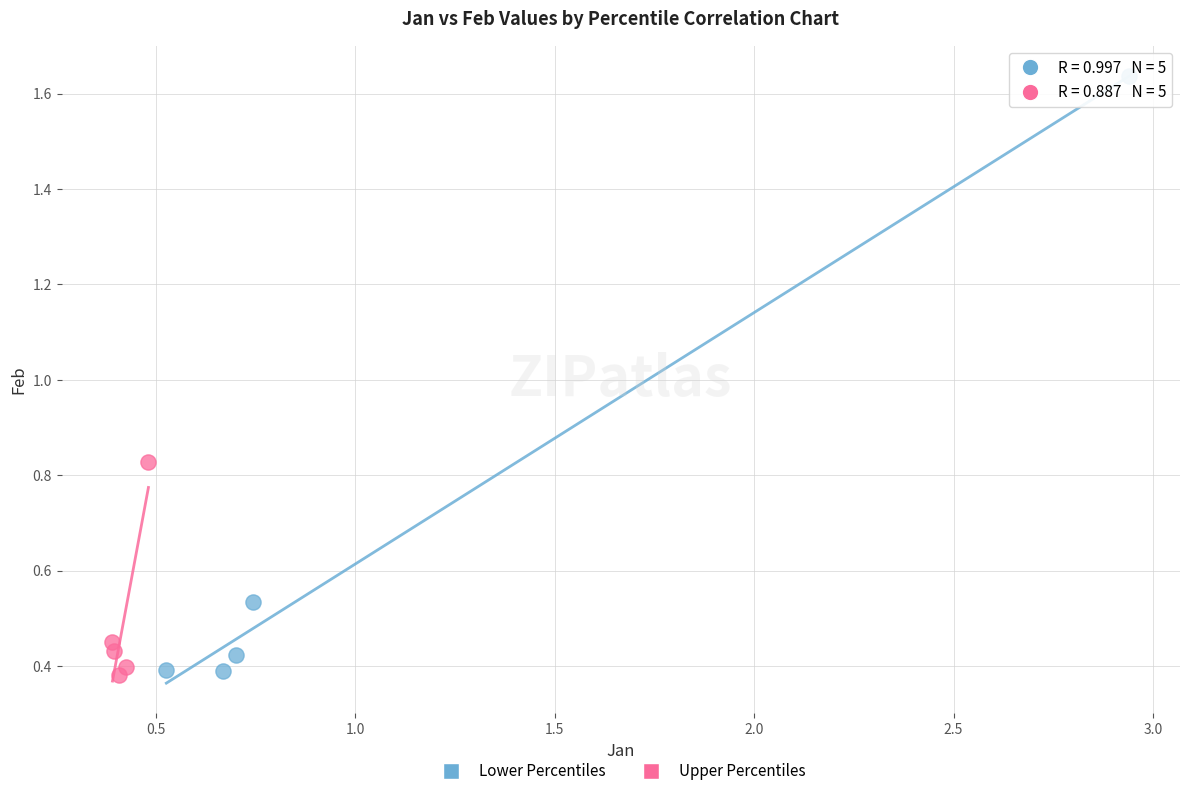

Which series reaches the maximum Y coordinate?

Lower Percentiles